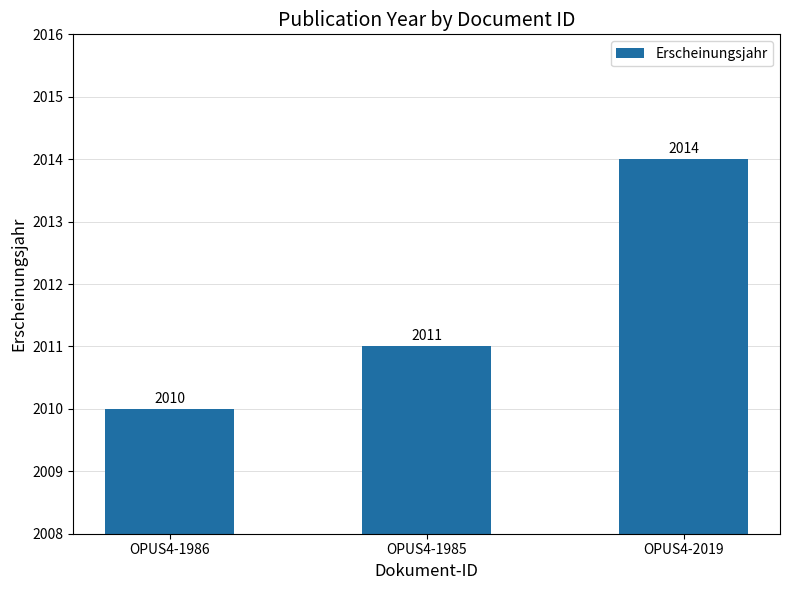

What is the change in value from OPUS4-1986 to OPUS4-2019?

+4